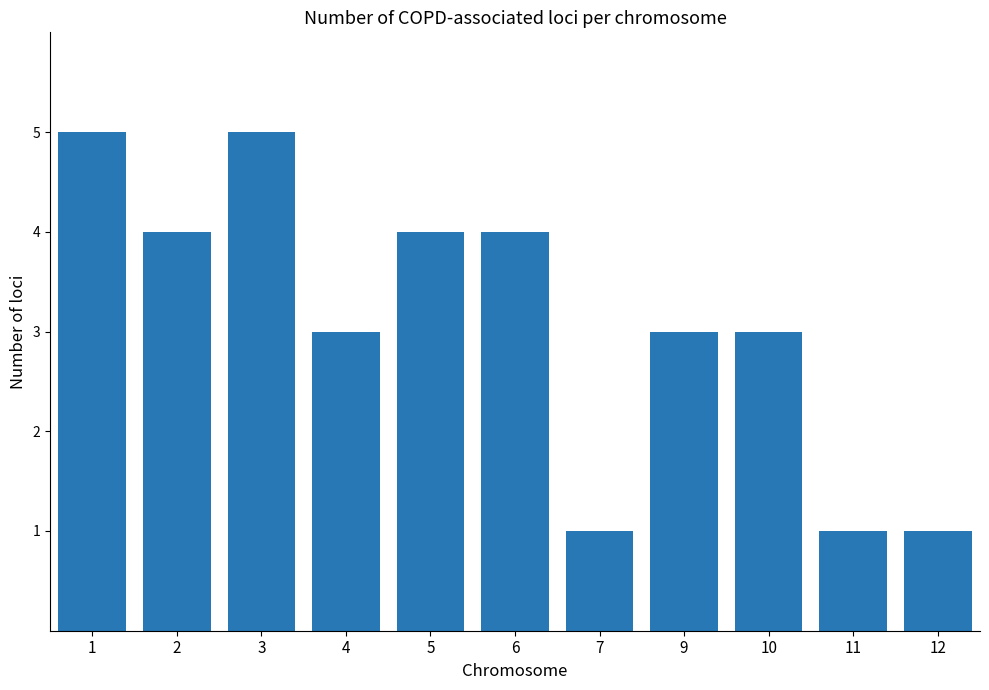

What value does the data have at 2?

4